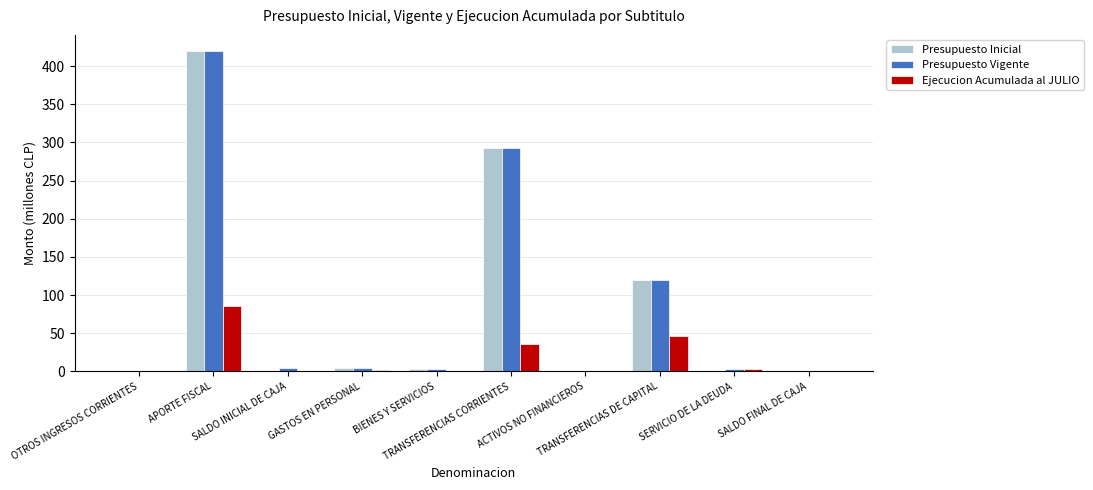

What is the highest value of the Presupuesto Inicial series?

419.8